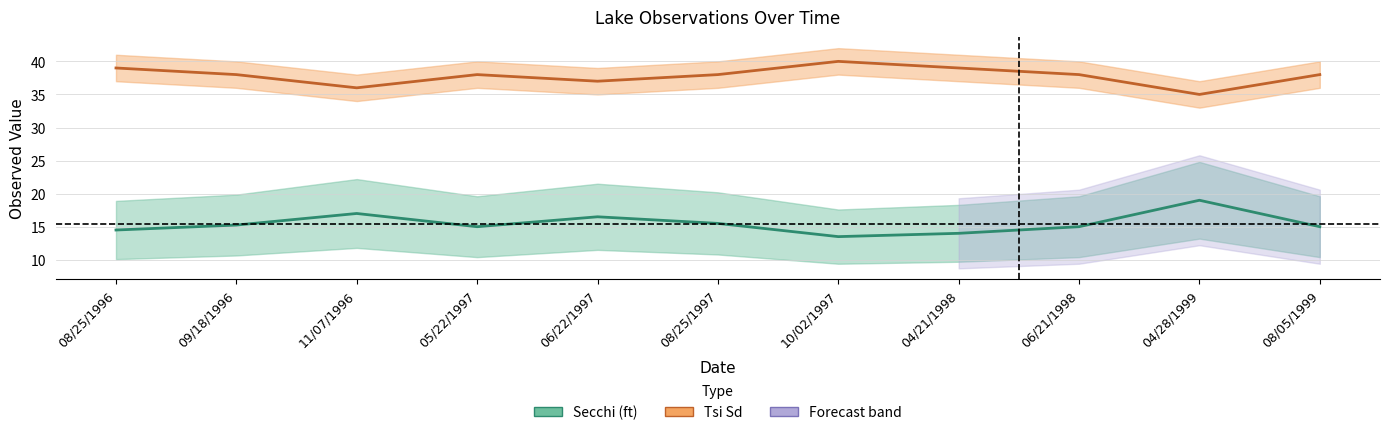

What is the difference between the highest and lowest values at 06/22/1997?

20.5